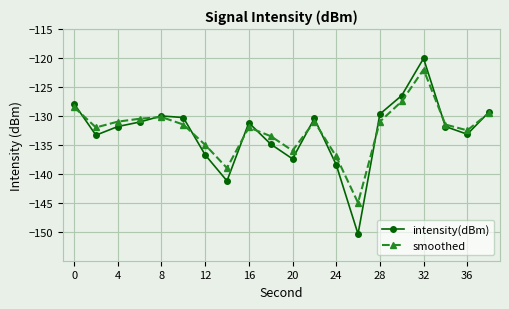

What is the greatest value displayed?

-120.1